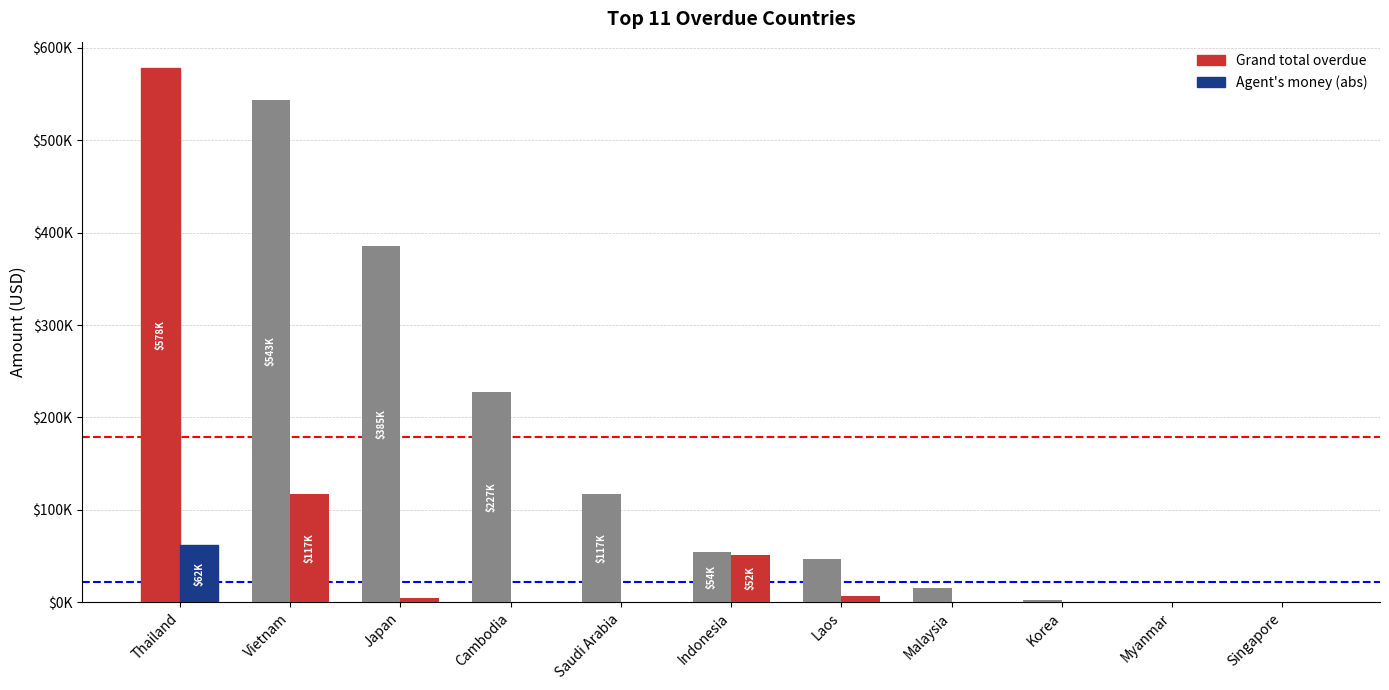

Does the chart contain stacked bars?

No